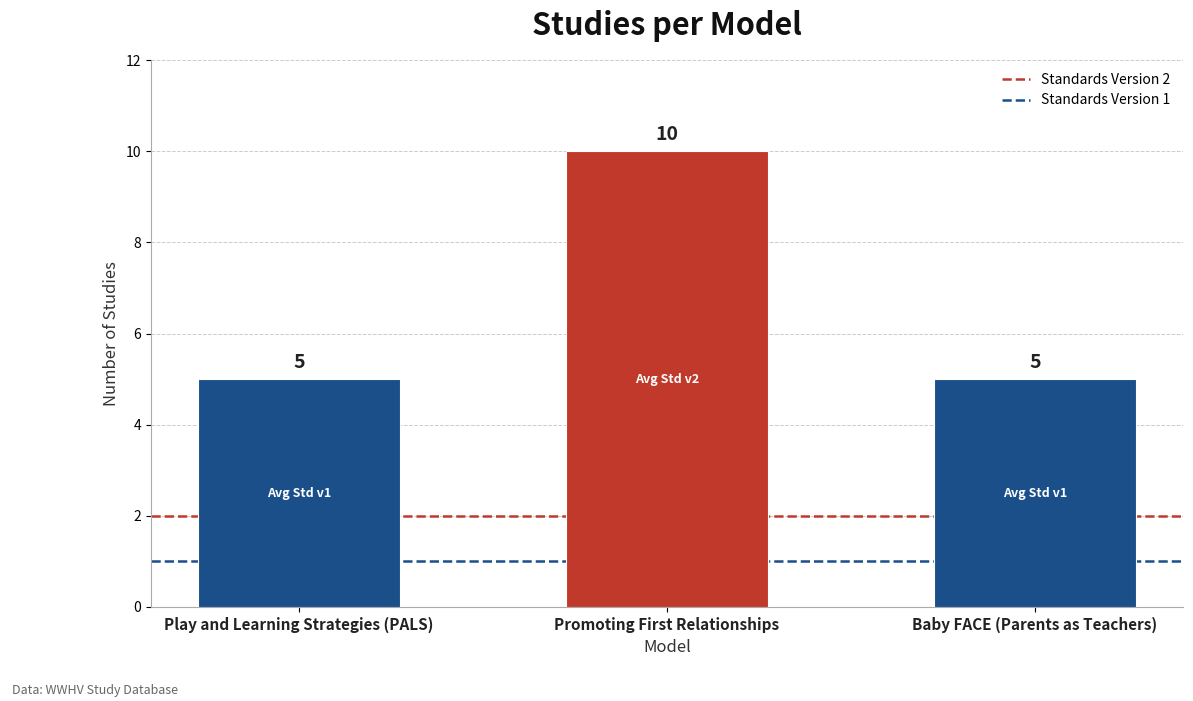

What is the change in value from Play and Learning Strategies (PALS) to Promoting First Relationships?

+5